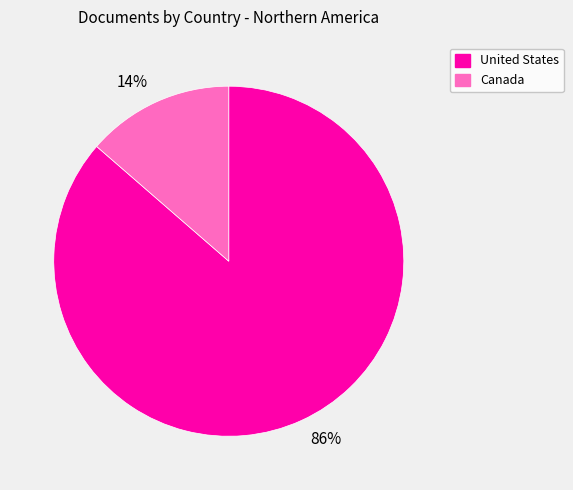

To the nearest percent, what is the average slice percentage?

50%